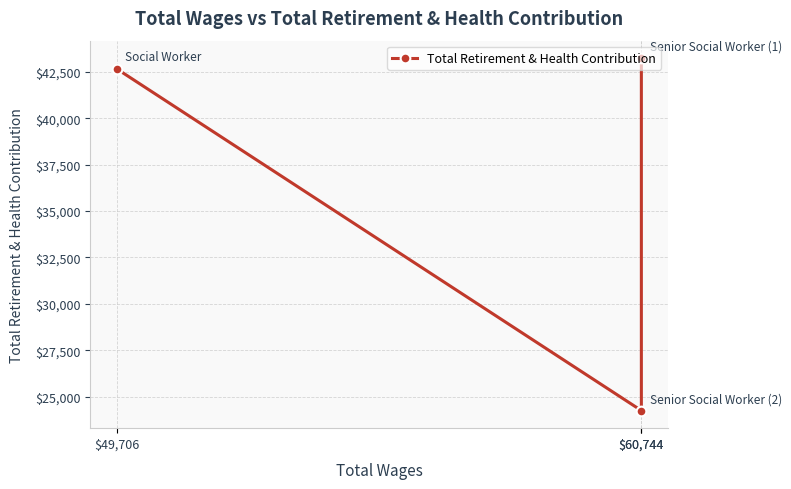

What is the ratio of the value at $49,706 to the value at $60,744?

1.8